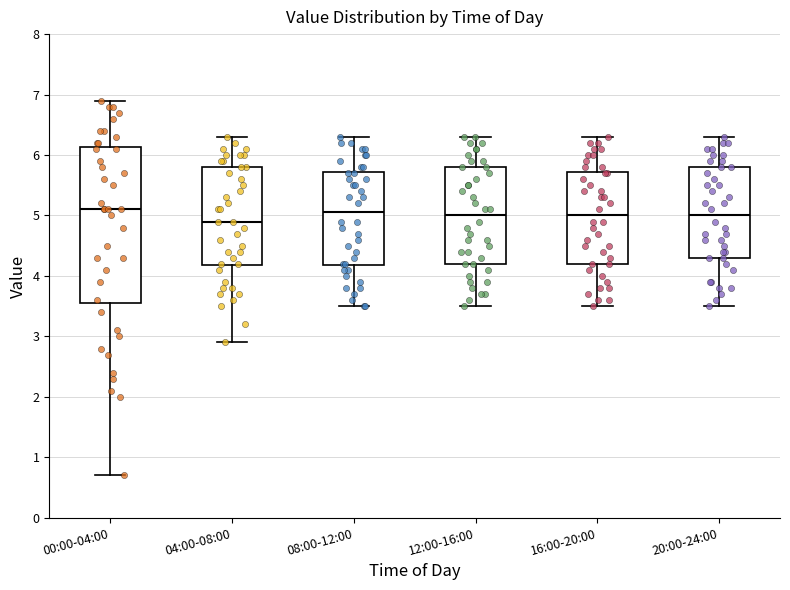

Reading left to right, transcribe this box plot: for each box, give where its median line is, the range the box spans, and where its two whiskers end, as read against the y-axis. The values are not printed on the chart, so give them approximately, as read against the axis.

00:00-04:00: median 5.1, box 3.6 to 6.1, whiskers 0.7 to 6.9
04:00-08:00: median 4.9, box 4.2 to 5.8, whiskers 2.9 to 6.3
08:00-12:00: median 5.1, box 4.2 to 5.7, whiskers 3.5 to 6.3
12:00-16:00: median 5.0, box 4.2 to 5.8, whiskers 3.5 to 6.3
16:00-20:00: median 5.0, box 4.2 to 5.7, whiskers 3.5 to 6.3
20:00-24:00: median 5.0, box 4.3 to 5.8, whiskers 3.5 to 6.3